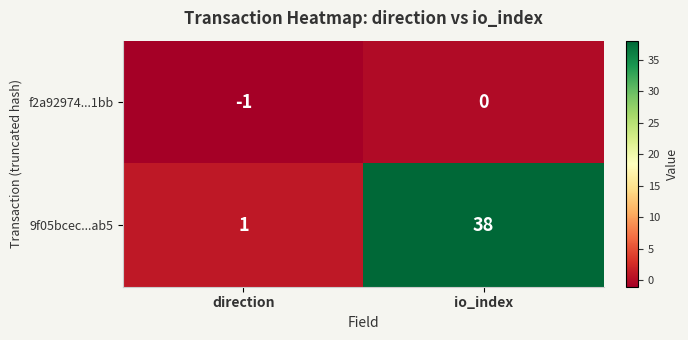

Which series has the largest total across all categories?

9f05bcec...ab5